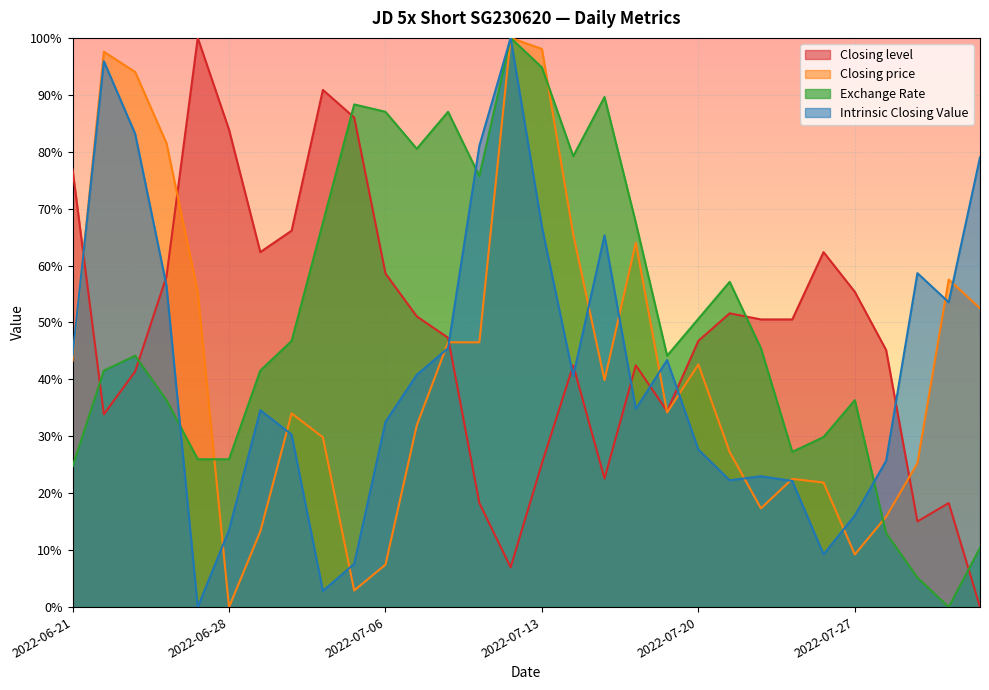

What are all the series names shown in the legend?

Closing level, Closing price, Exchange Rate, Intrinsic Closing Value